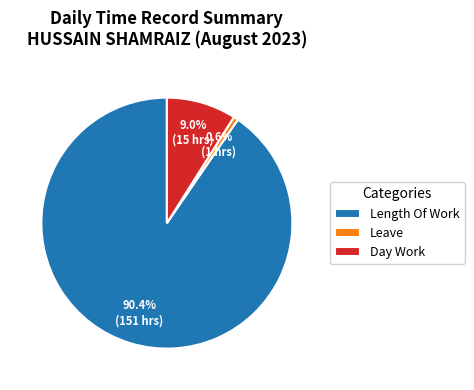

Between Day Work and Leave, which is larger?

Day Work